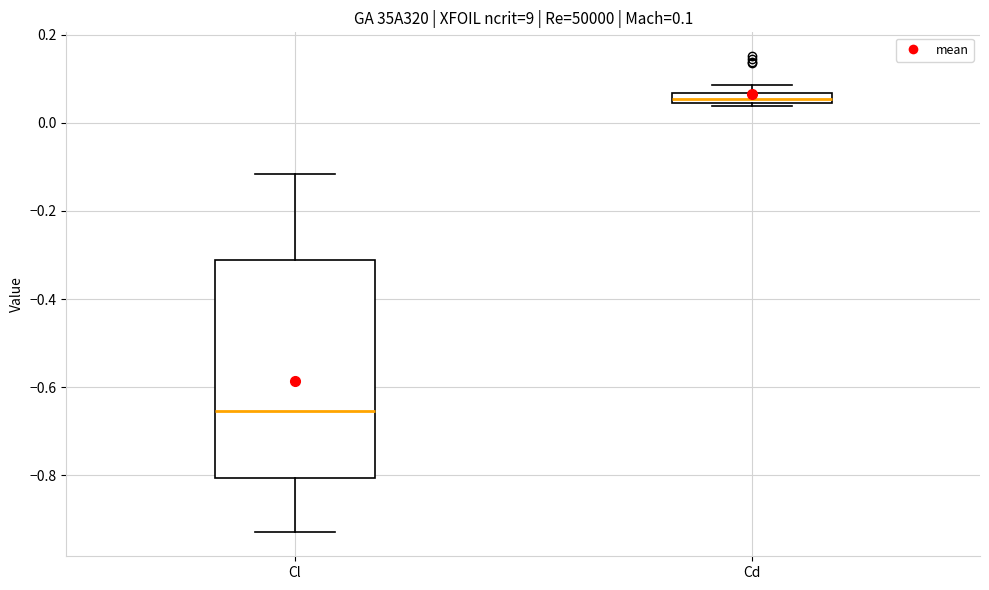

Which box's median line is the highest?

Cd